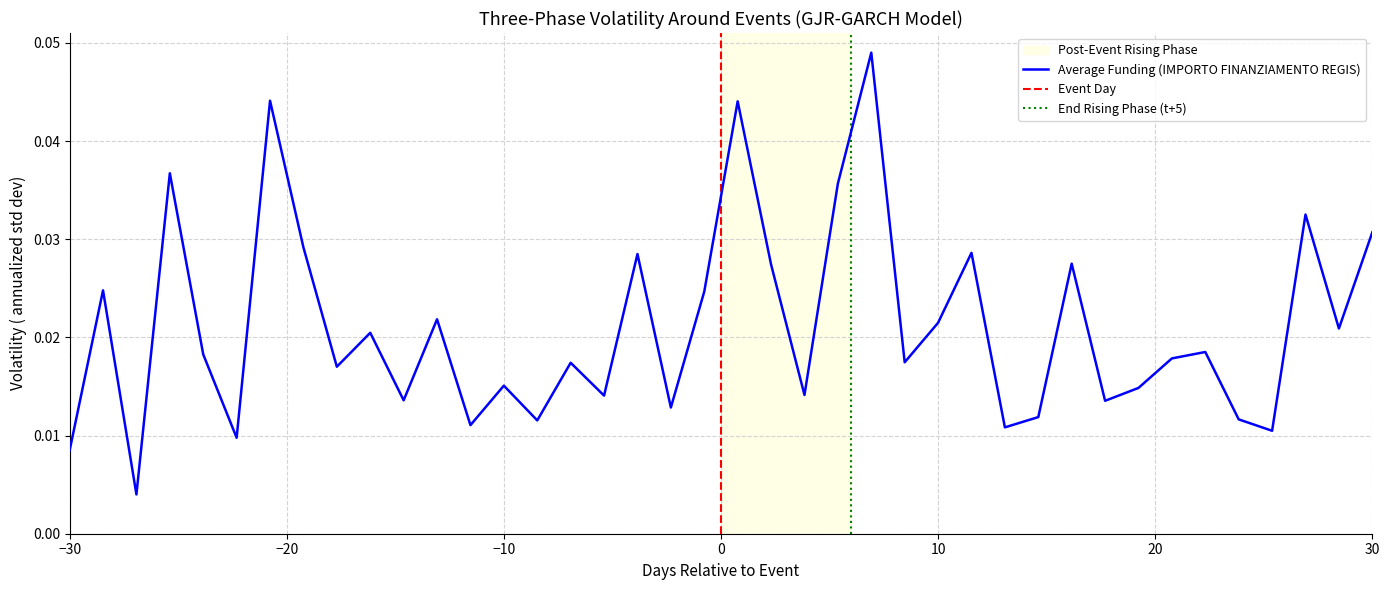

Is this an area chart (filled region under the line)?

No